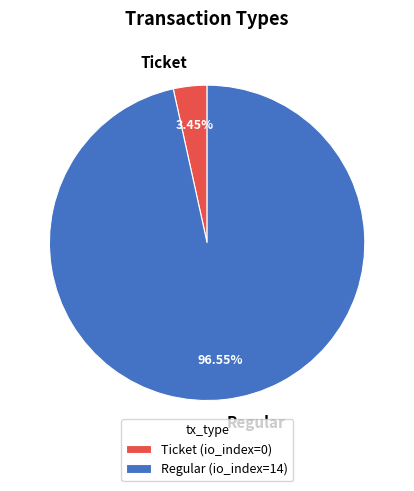

Is there a majority slice in this chart?

Yes